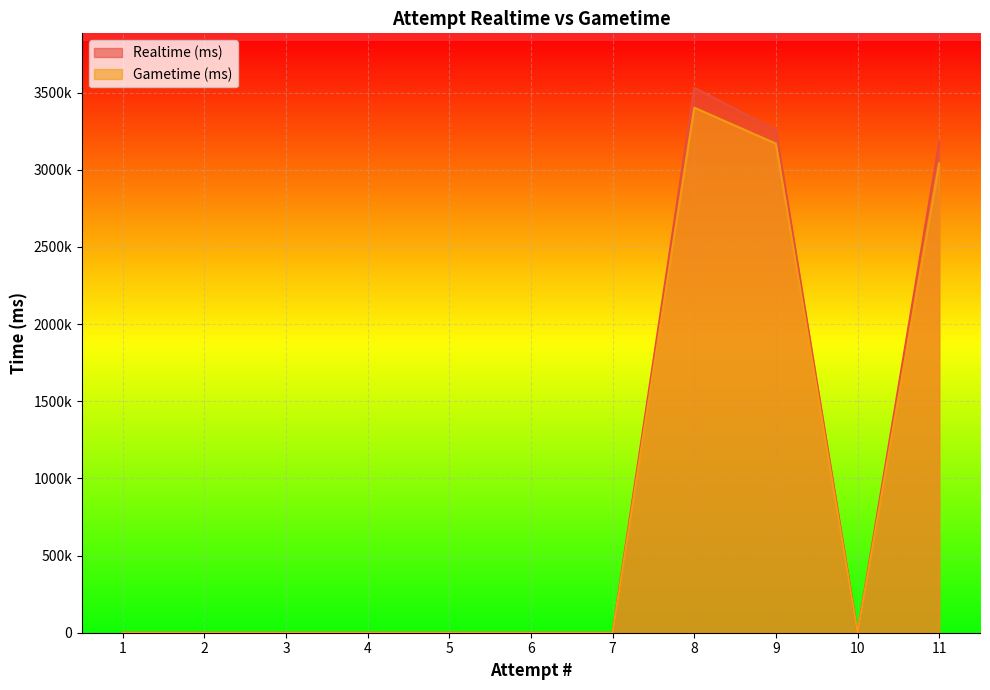

What is the highest value of the Realtime (ms) series?

3530823